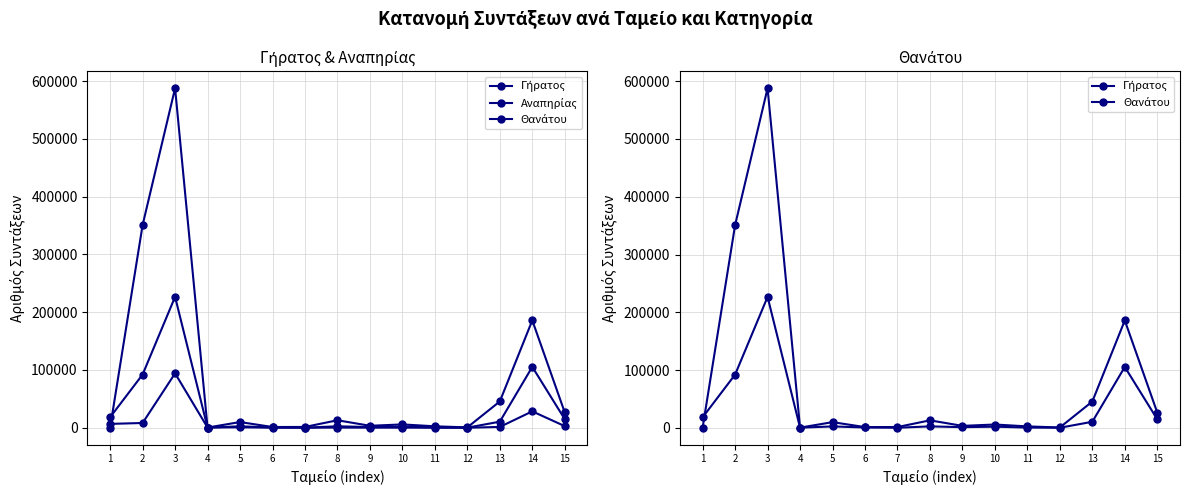

At which label is Θανάτου closest to 113394?

14